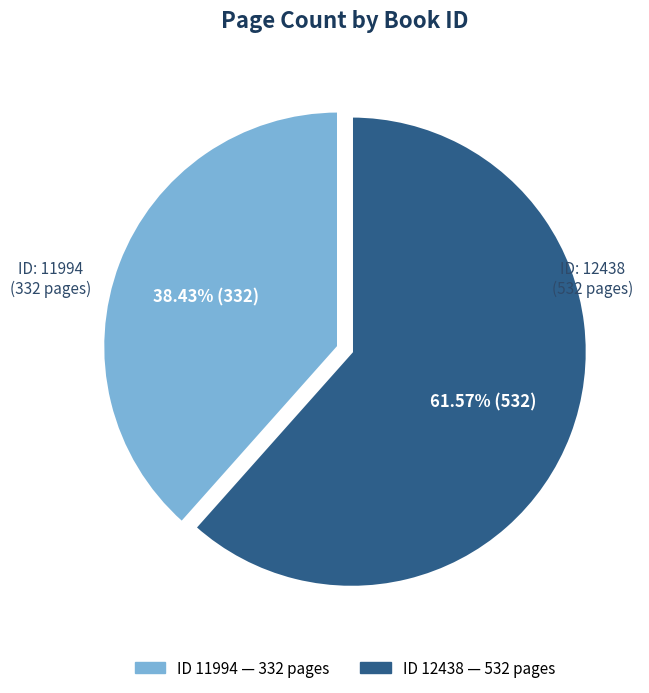

Count the number of slices in the pie.

2